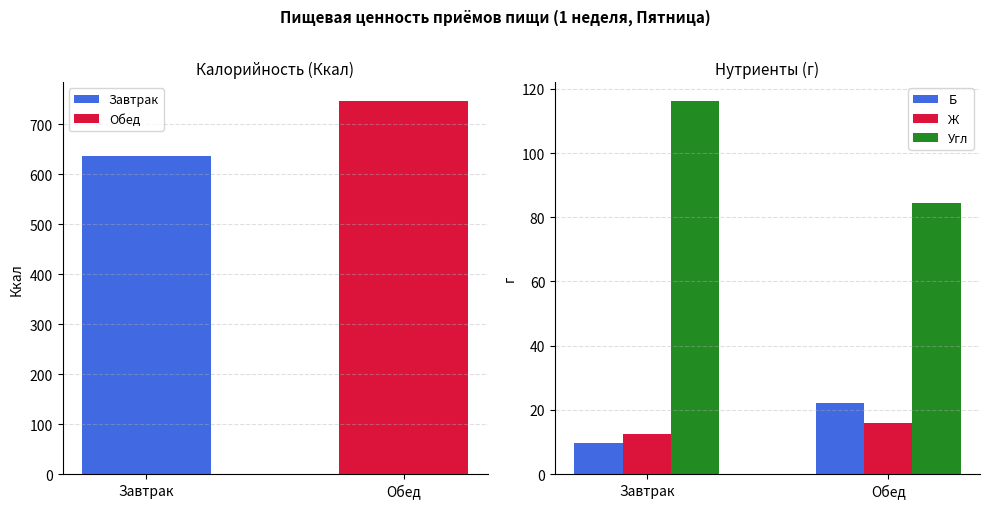

Read the Угл value at Завтрак.

116.3